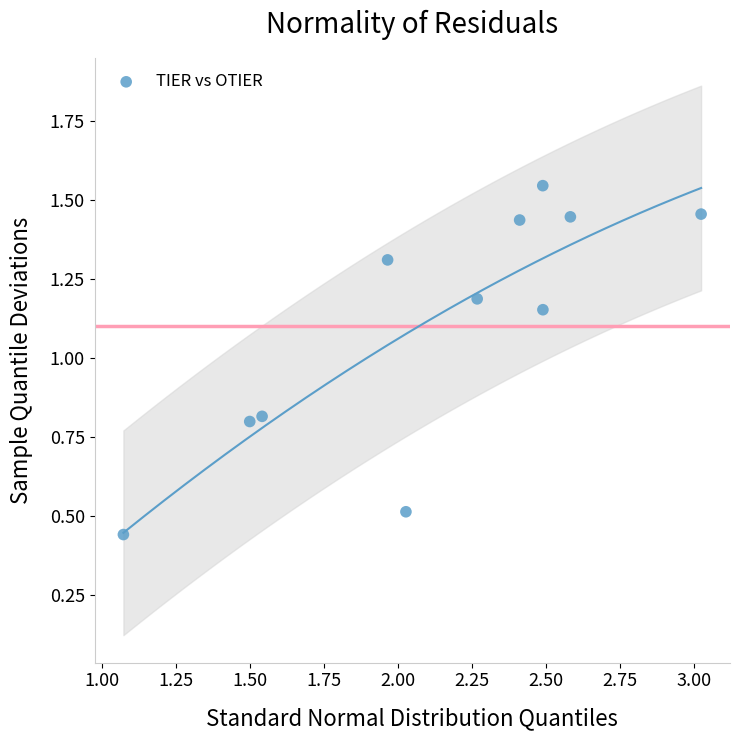

What is the average Y value?

1.1